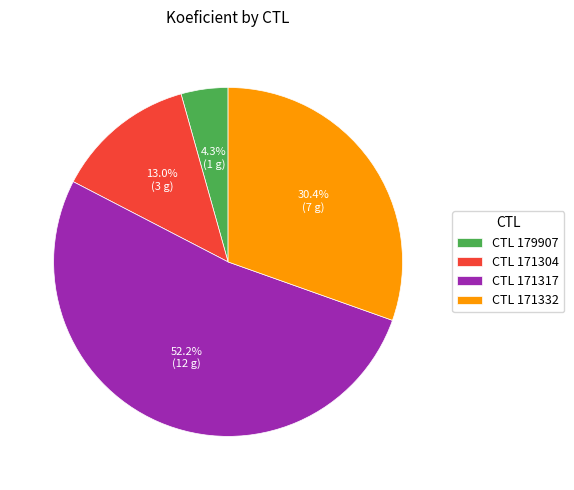

What is the majority slice?

CTL 171317